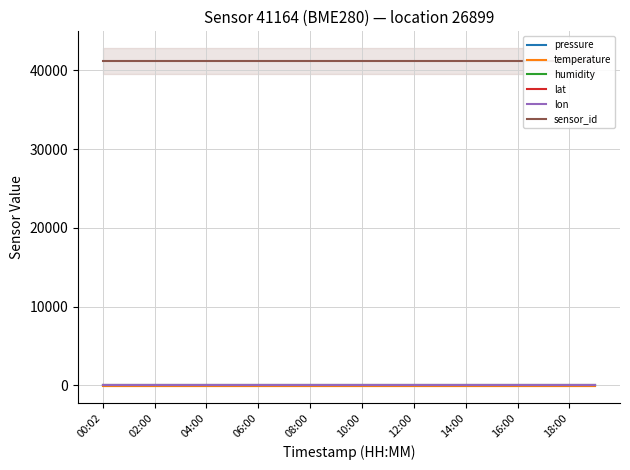

Is this an area chart (filled region under the line)?

No